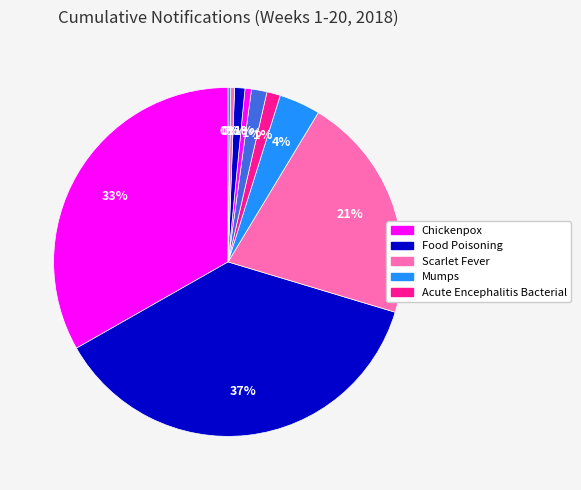

Which slice is the smallest?

Hepatitis A